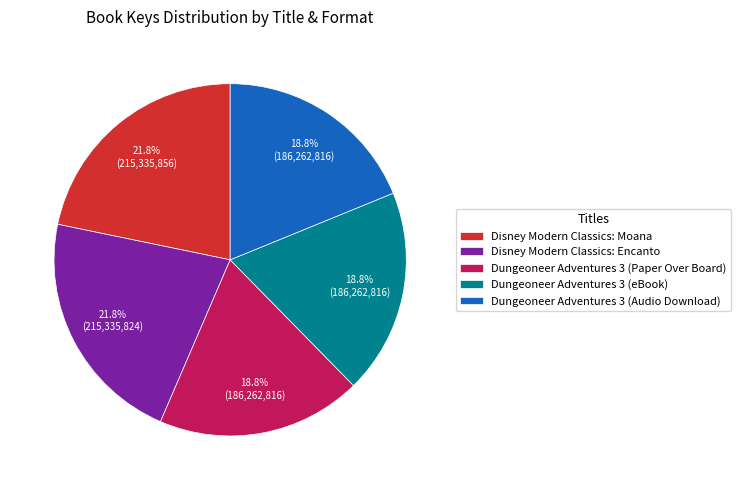

Do Disney Modern Classics: Encanto and Disney Modern Classics: Moana together represent more than half of the pie?

No